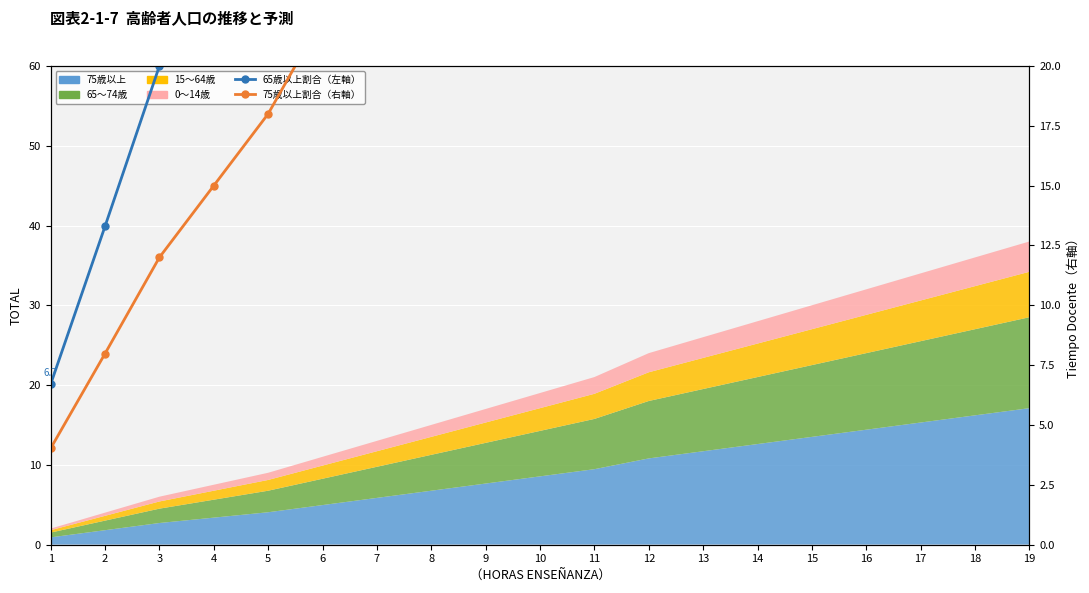

What is the difference between the maximum and minimum values in the 65歳以上割合（左軸） series?

120.0